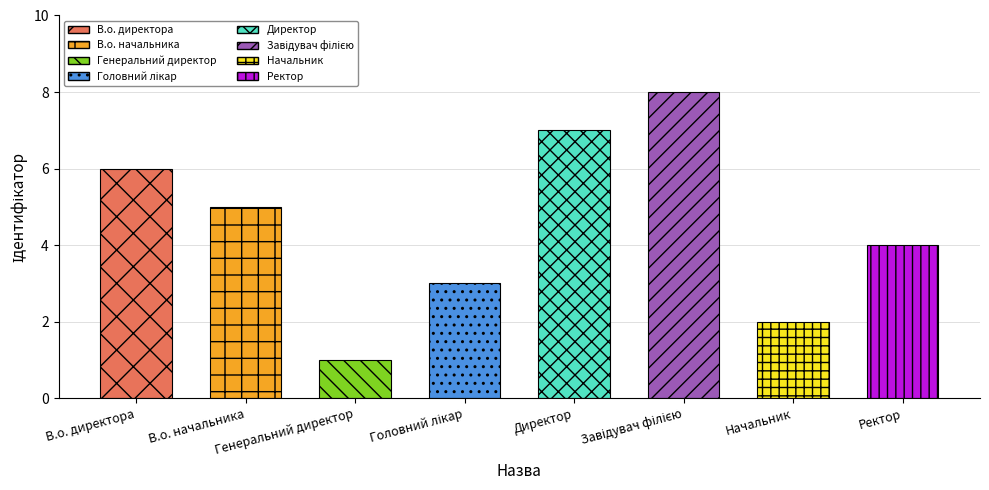

What is the label of the 4th bar from the left?

Головний лікар